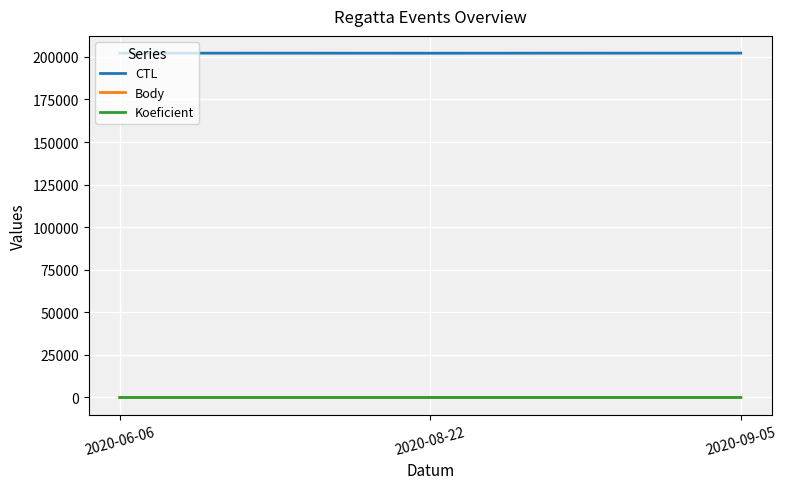

What is the maximum value shown in the chart?

202209.0